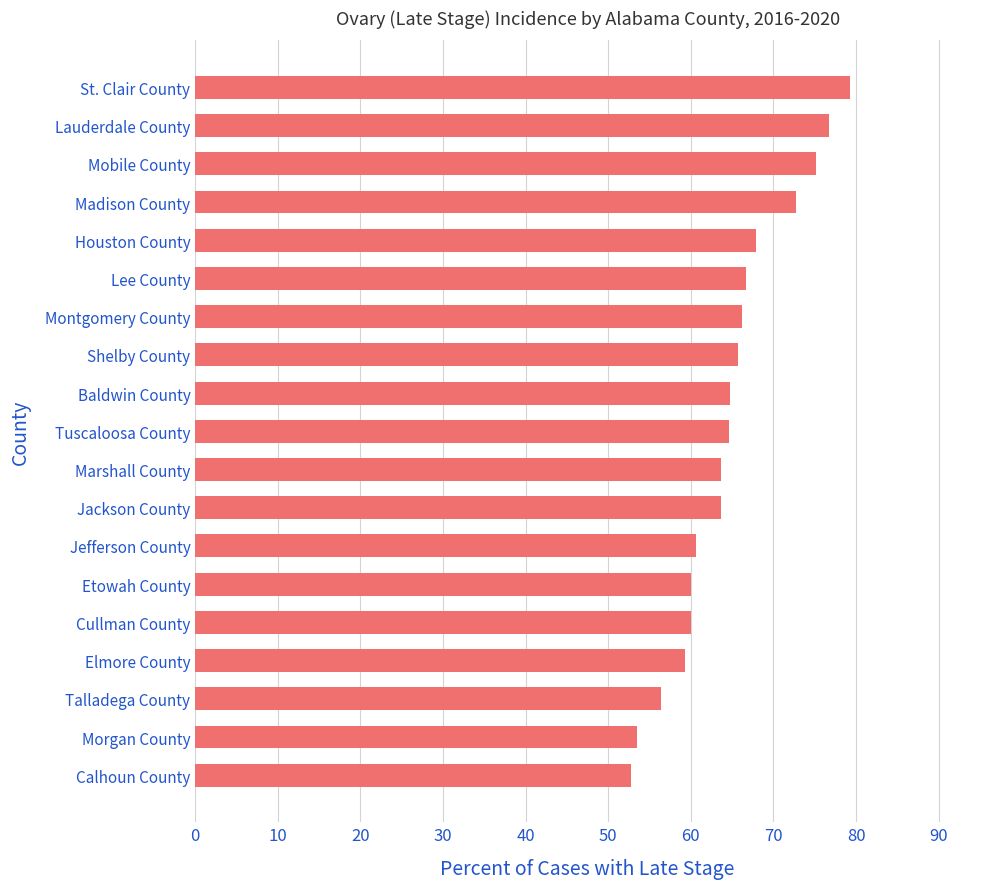

What is the approximate value at Talladega County?

56.4